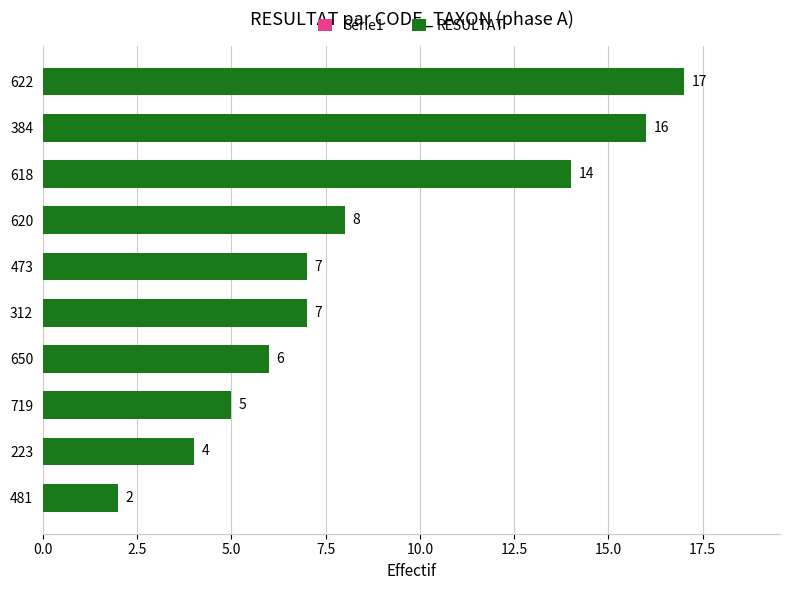

How many data points are less than 7?

4